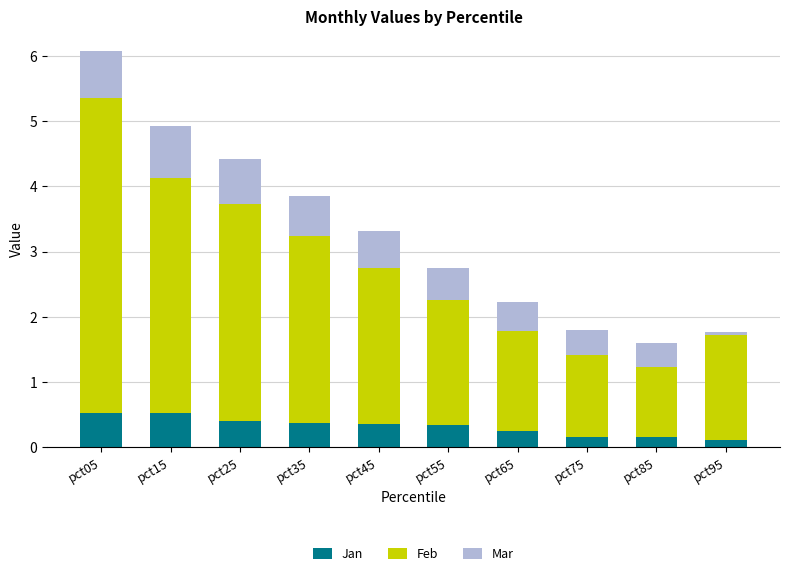

What is the minimum value for Jan?

0.1